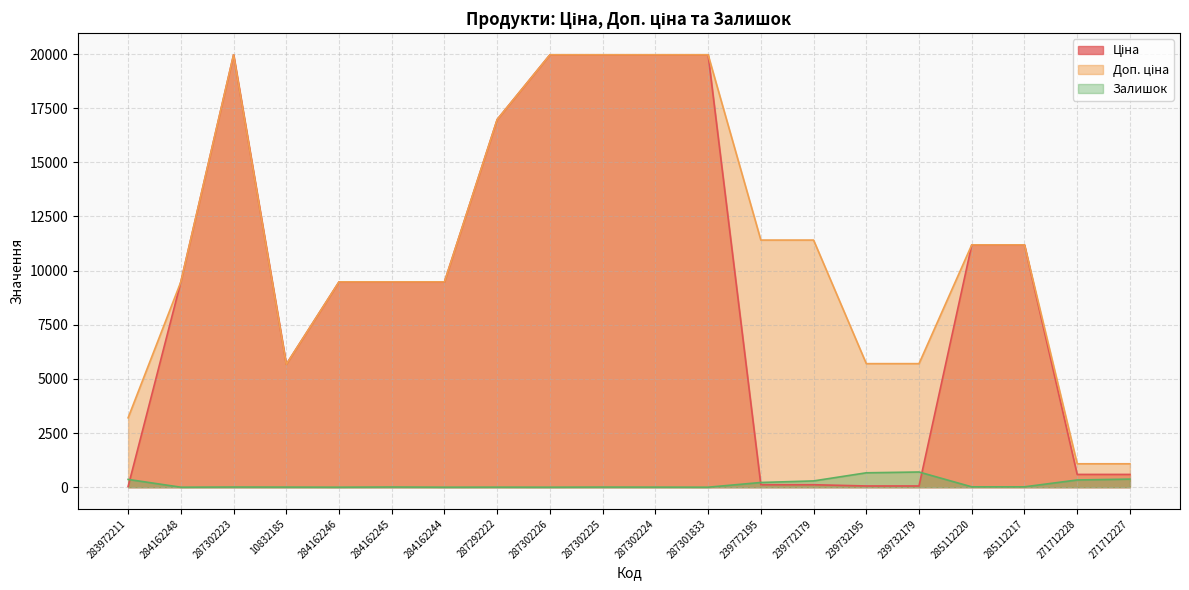

The value of Залишок at 239732195 is 665.0. True or false?

True